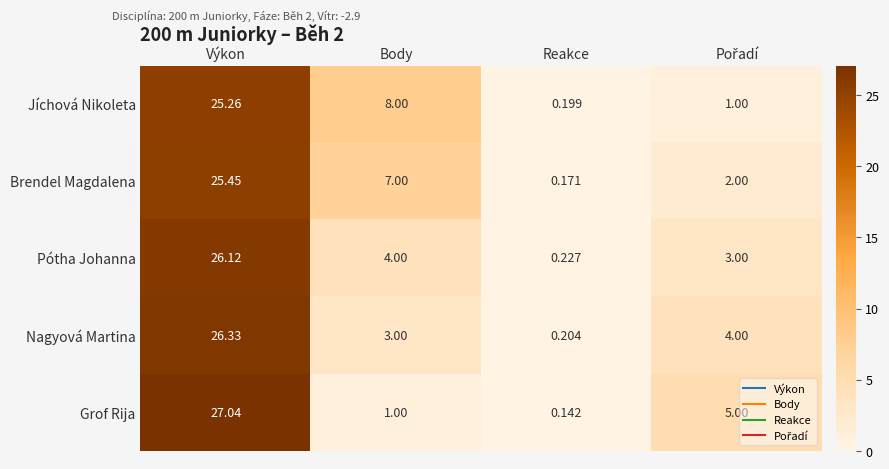

Which series has the largest total across all categories?

Brendel Magdalena